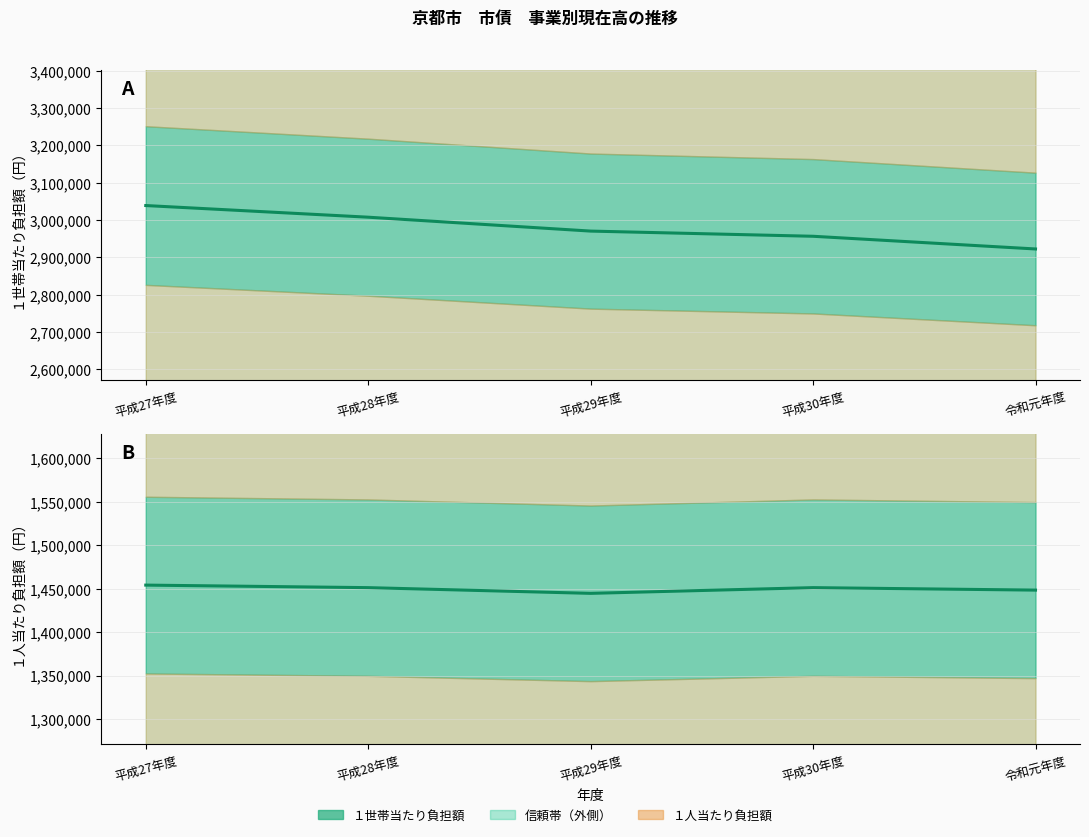

At which label is １世帯当たり負担額 closest to 2980730?

平成29年度